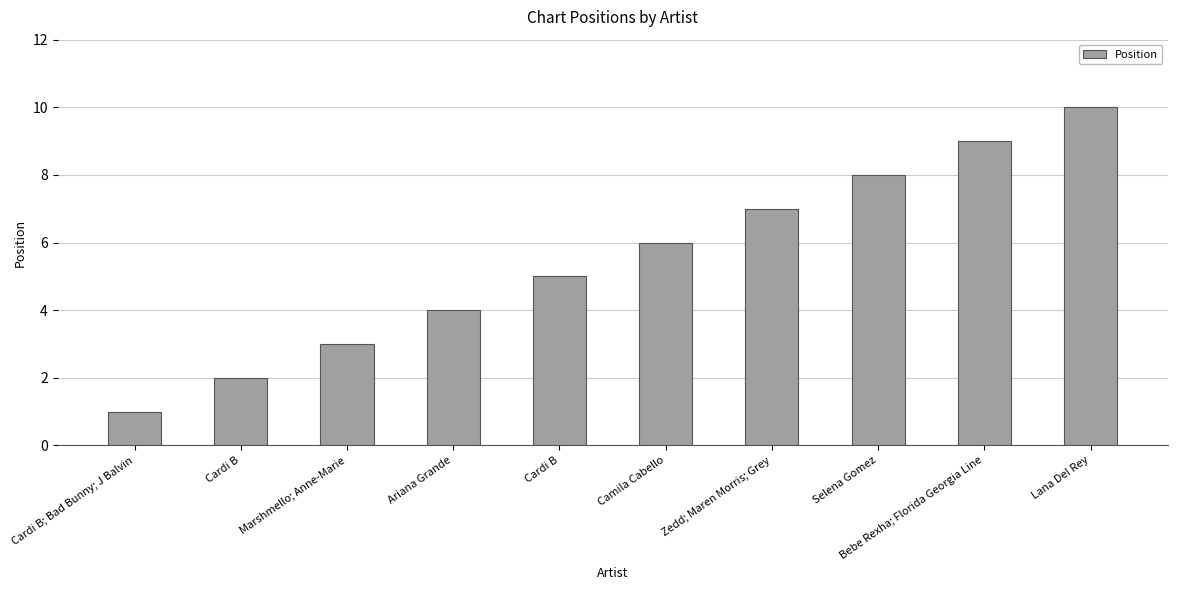

Does the chart contain any negative values?

No